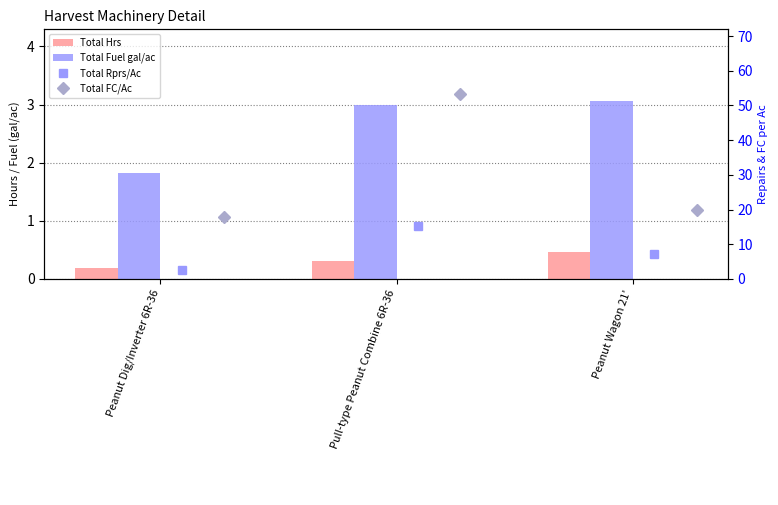

What is the value of the Total Fuel gal/ac bar at the 1st from the left?

1.8